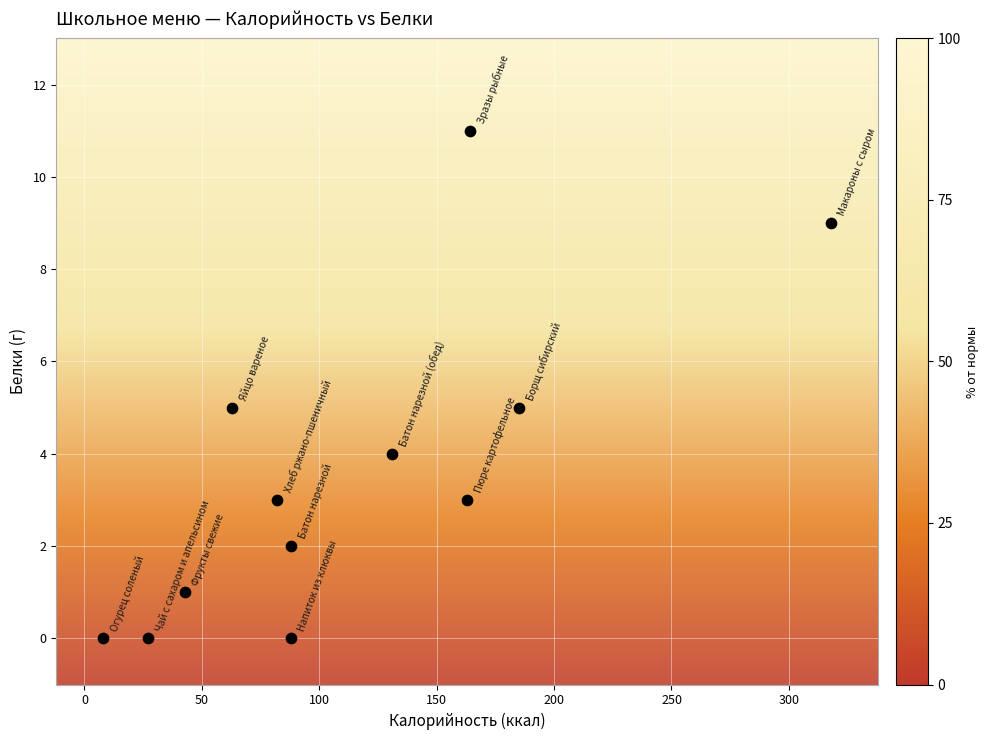

What is the average X value?

113